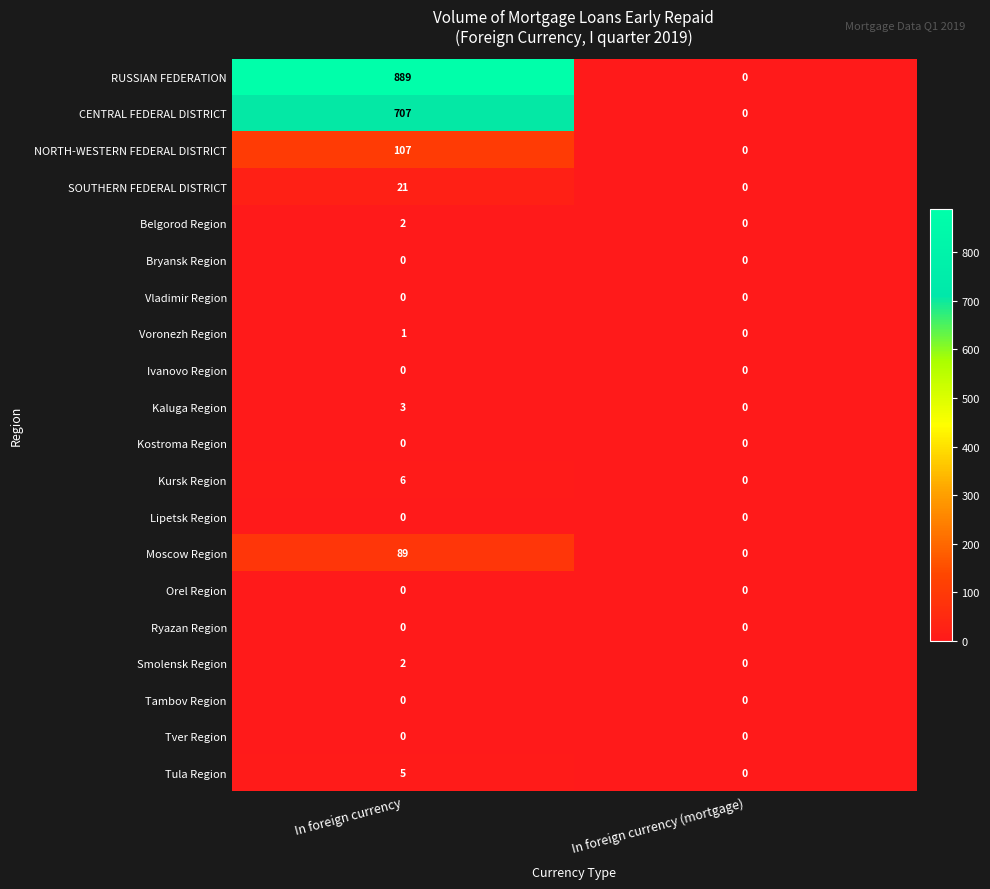

What is the sum of the RUSSIAN FEDERATION values at In foreign currency (mortgage) and In foreign currency?

889